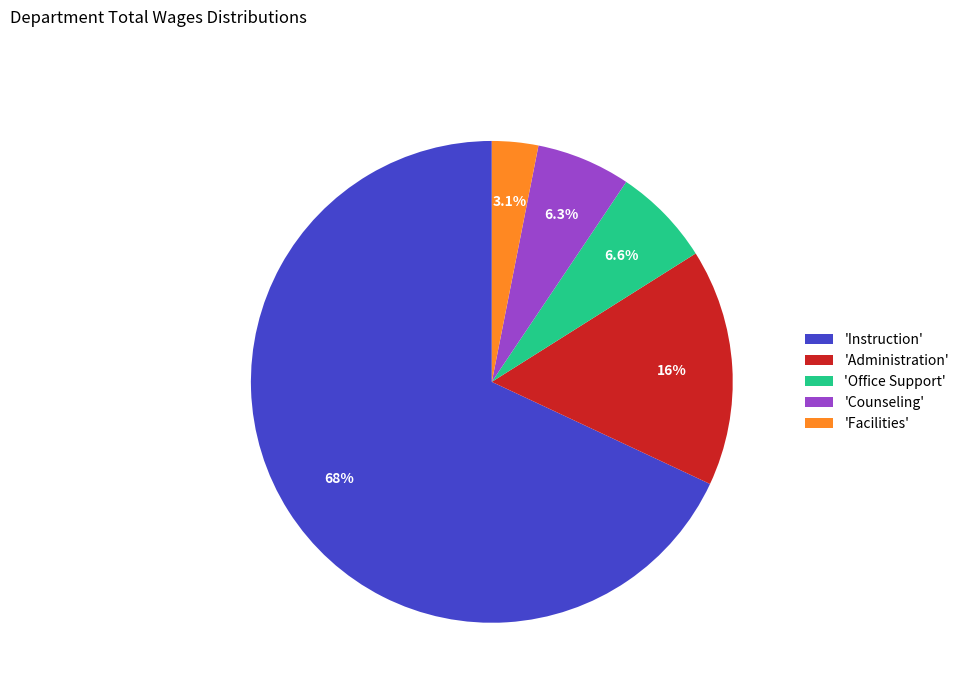

What is the total percentage of 'Office Support' and 'Instruction'?

74.7%